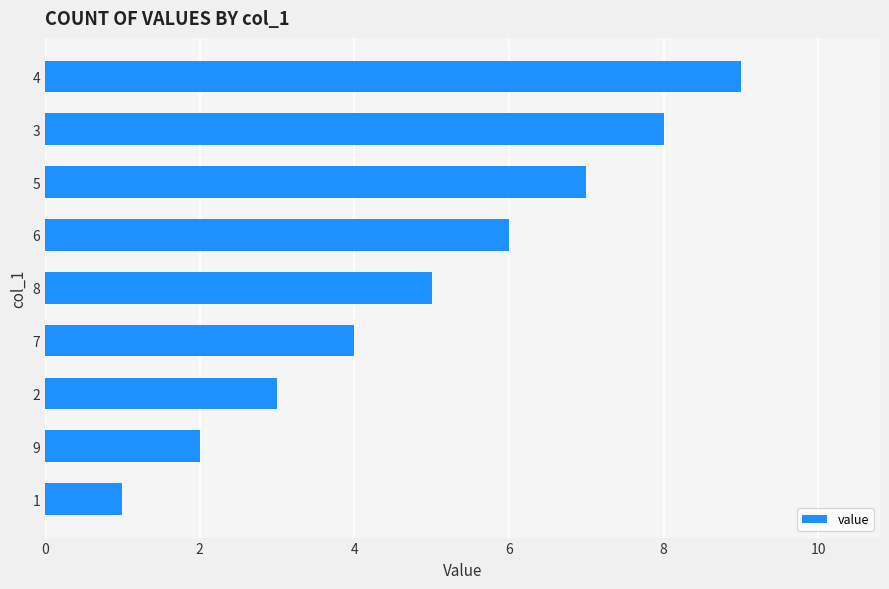

Count the values in the range 3 to 7.

5